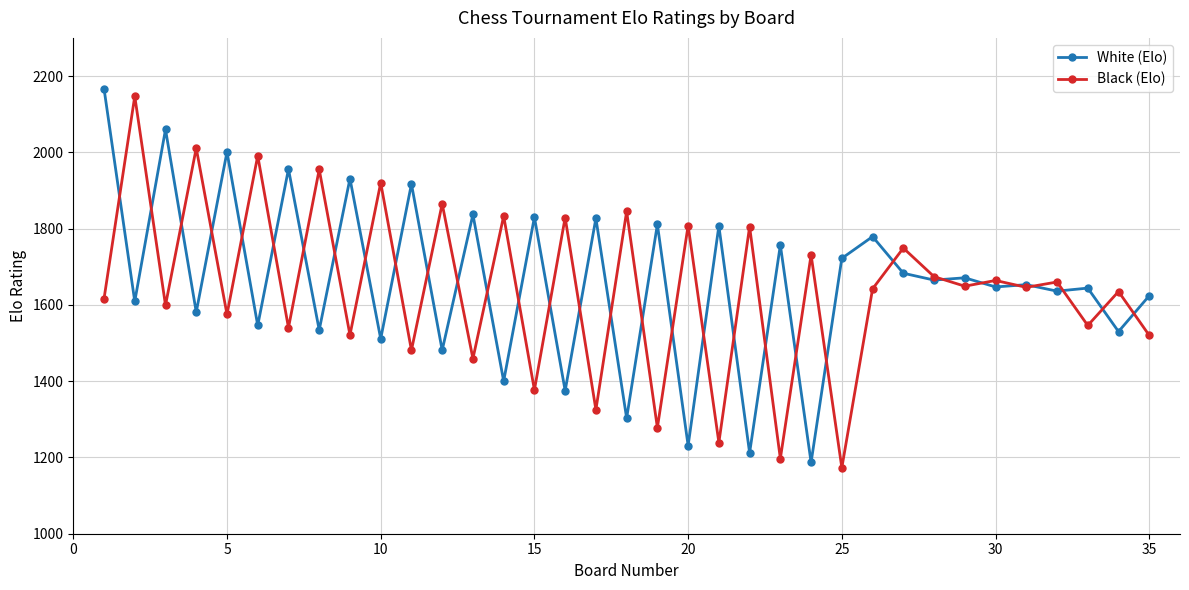

At how many categories does at least one series exceed 1973?

6